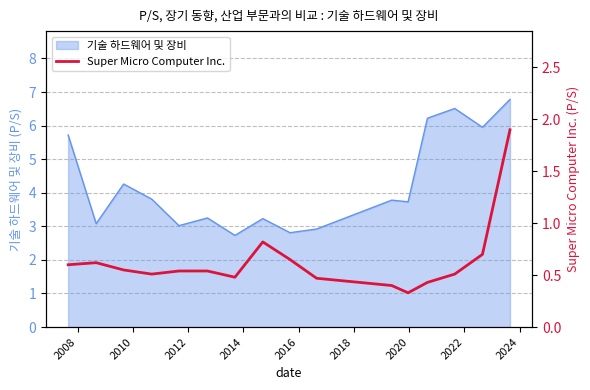

Does the chart display data point markers on the line(s)?

No